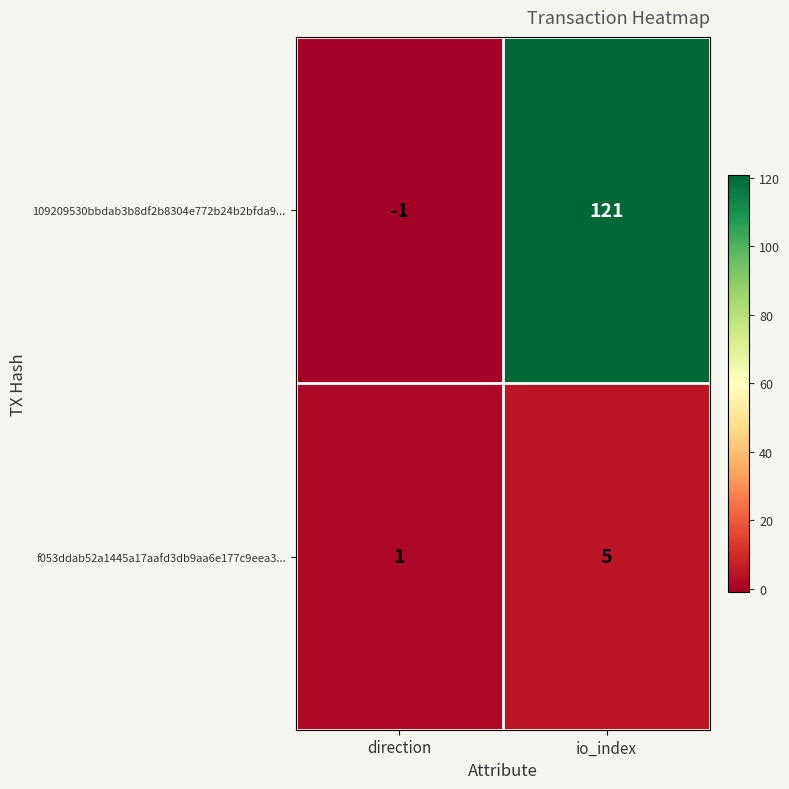

What is the sum of the f053ddab52a1445a17aafd3db9aa6e177c9eea3... values at io_index and direction?

6